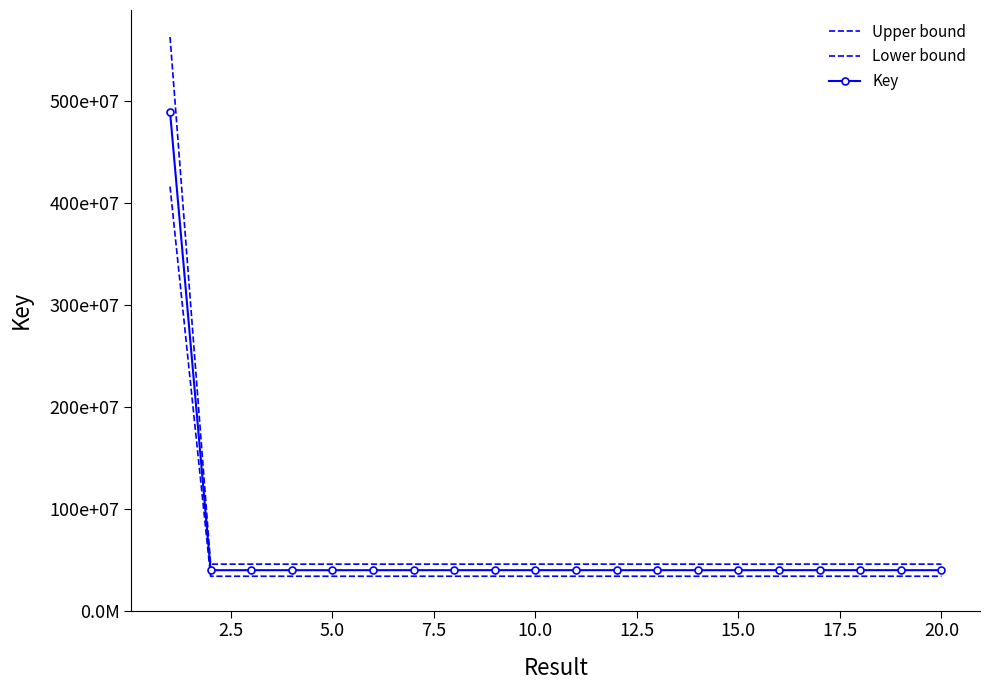

In Upper bound, how many points are higher than both neighbors (excluding endpoints)?

6